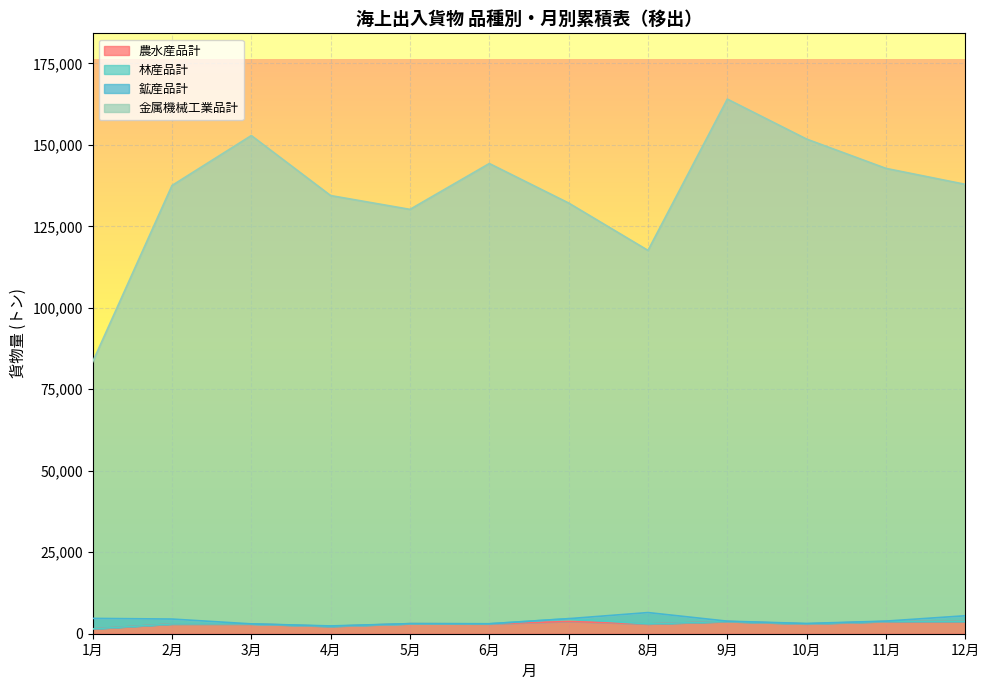

Between 6月 and 11月, which is larger?

11月